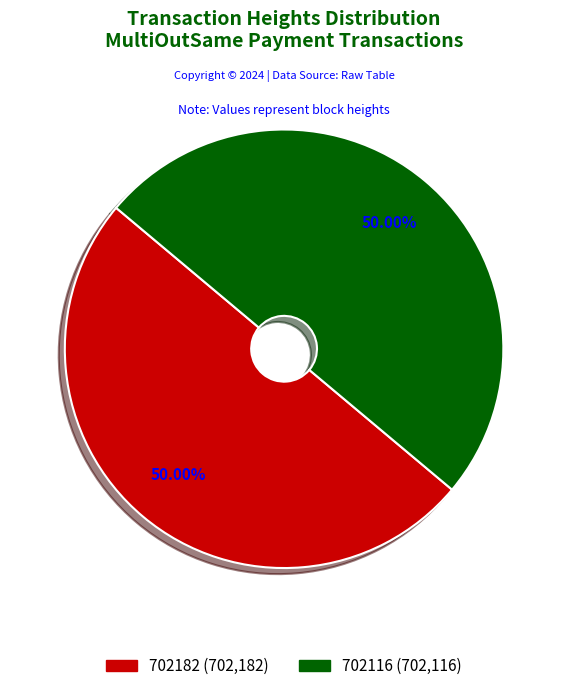

What is the ratio of the value at 702116 to the value at 702182?

1.0